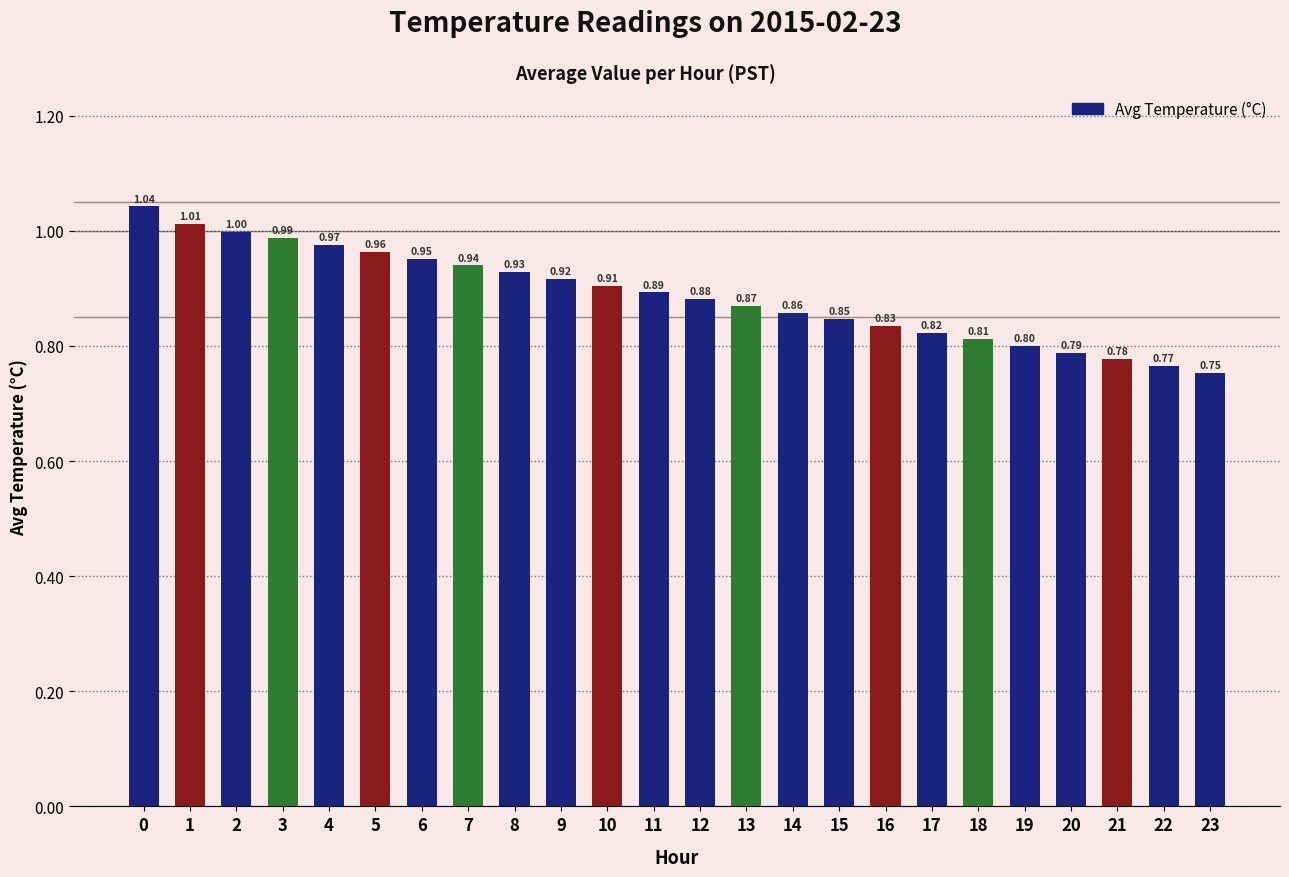

Are the bars horizontal?

No